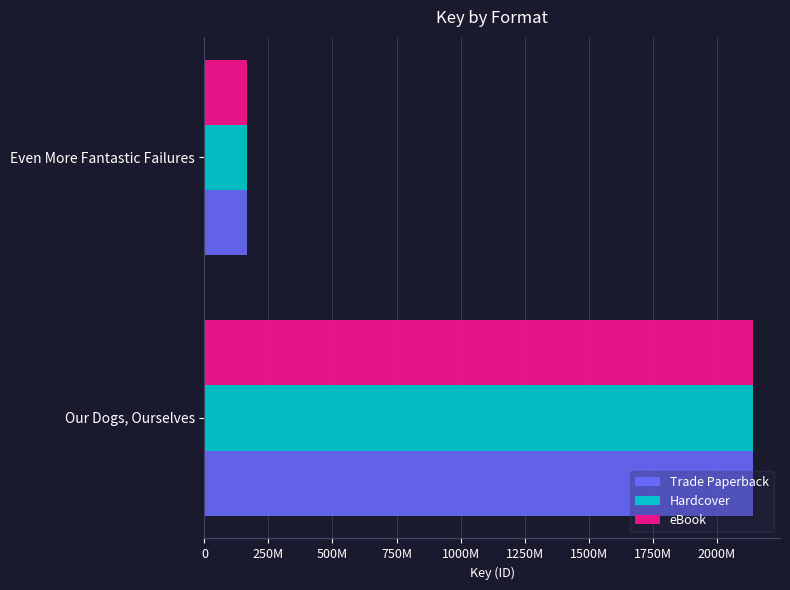

What is the minimum value shown in the chart?

167119255